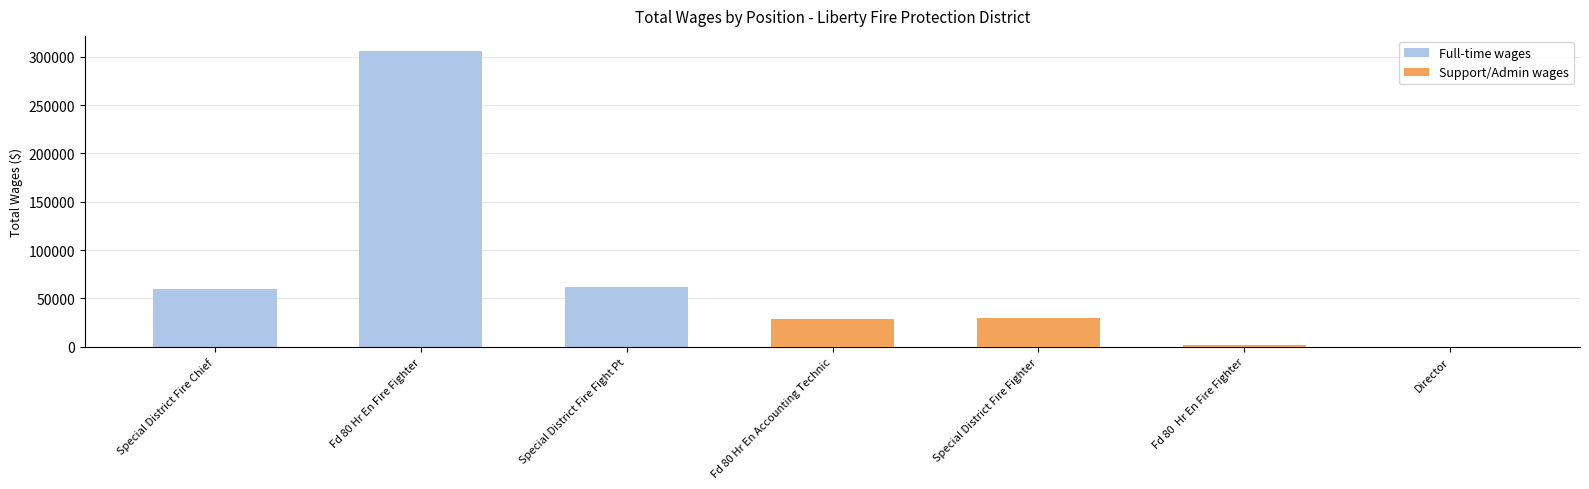

What is the label of the 7th bar from the left?

Director